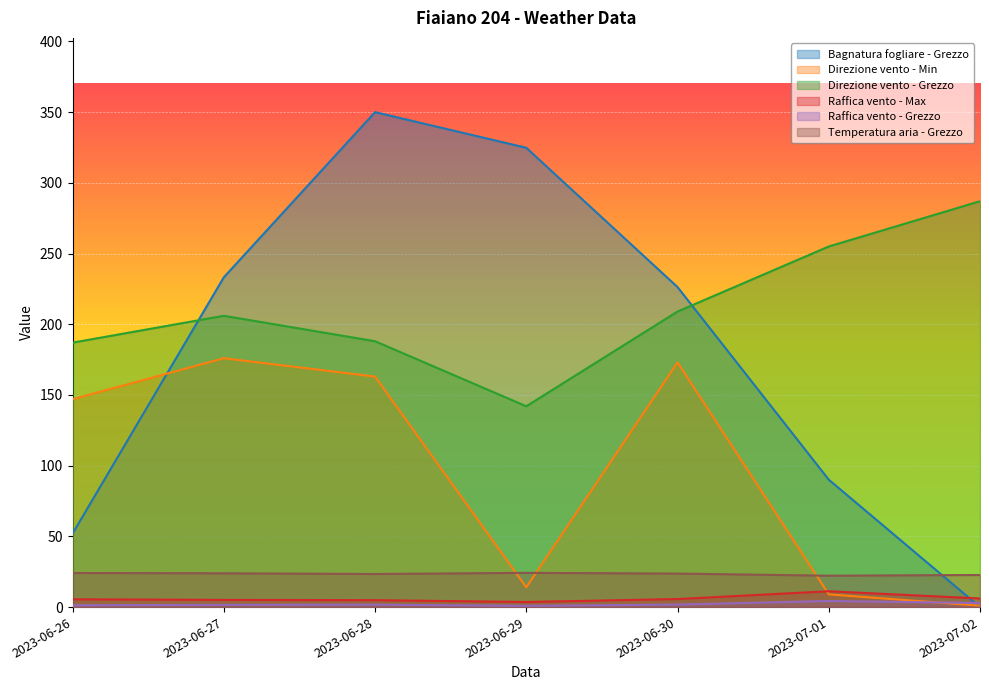

Where does the Raffica vento - Grezzo series first go above 1?

2023-06-26